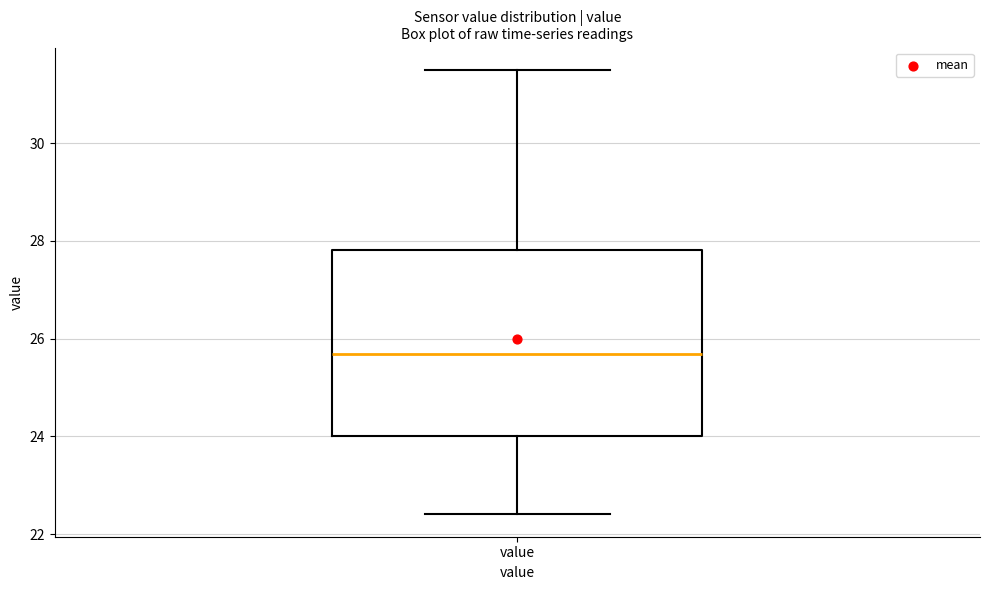

Transcribe this box plot: give where the median line is, the range the box spans, and where the two whiskers end, as read against the y-axis. The values are not printed on the chart, so give them approximately, as read against the axis.

median 25.6, box 24.0 to 27.8, whiskers 22.4 to 31.6